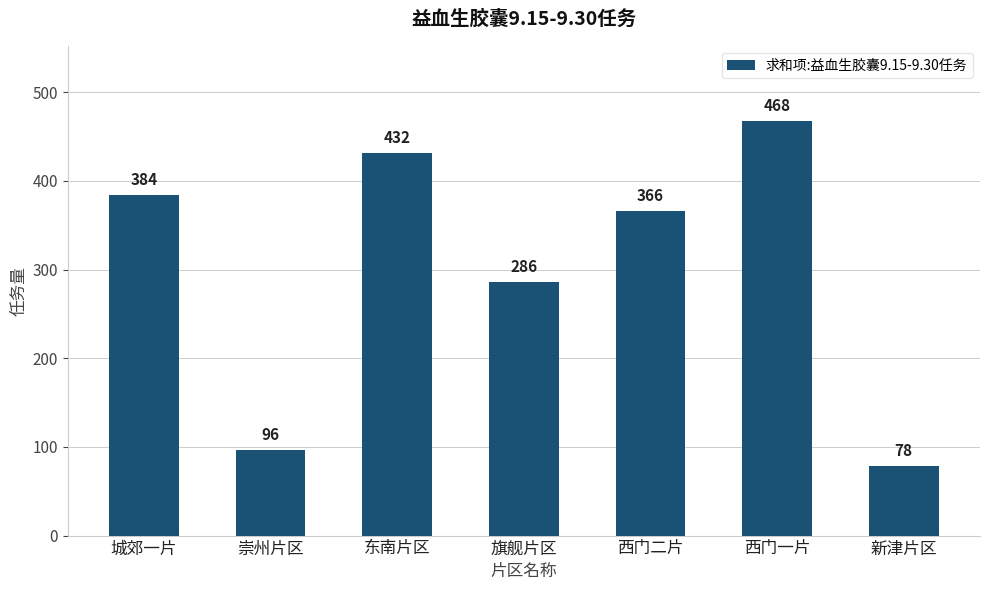

Reading right to left, extract all data points from this chart.

新津片区=78	西门一片=468	西门二片=366	旗舰片区=286	东南片区=432	崇州片区=96	城郊一片=384